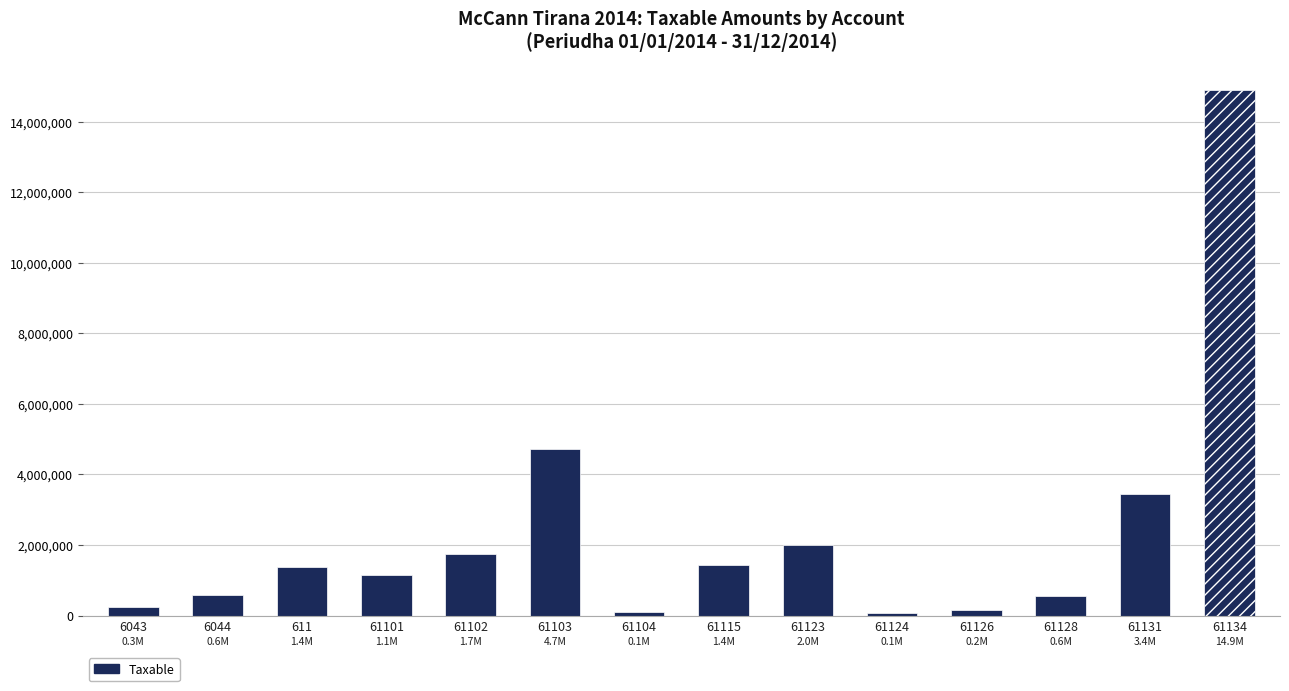

How many bars are there in total?

14